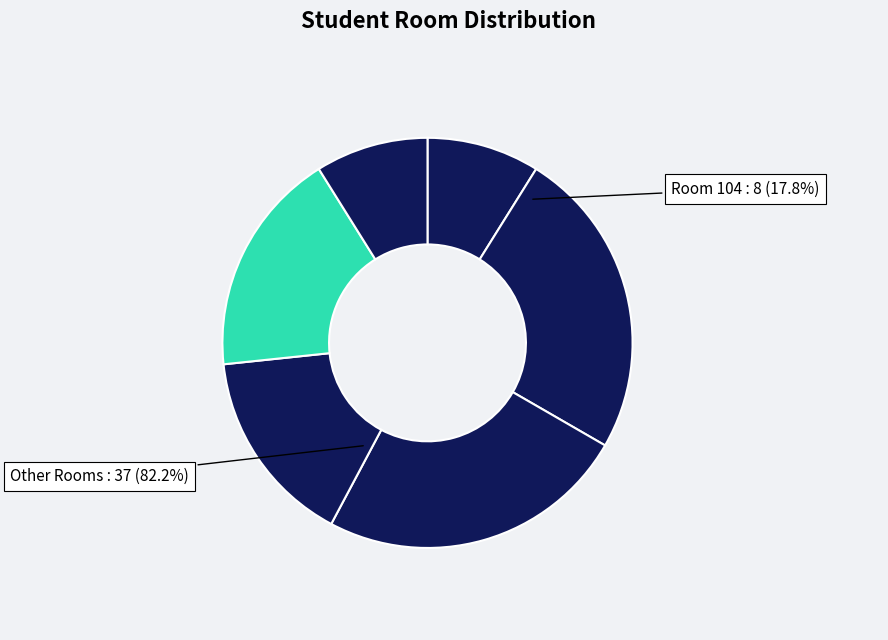

Rank the categories by value from lowest to highest.

Room 100, Room 101, Room 102, Room 103, Room 104, Room 105